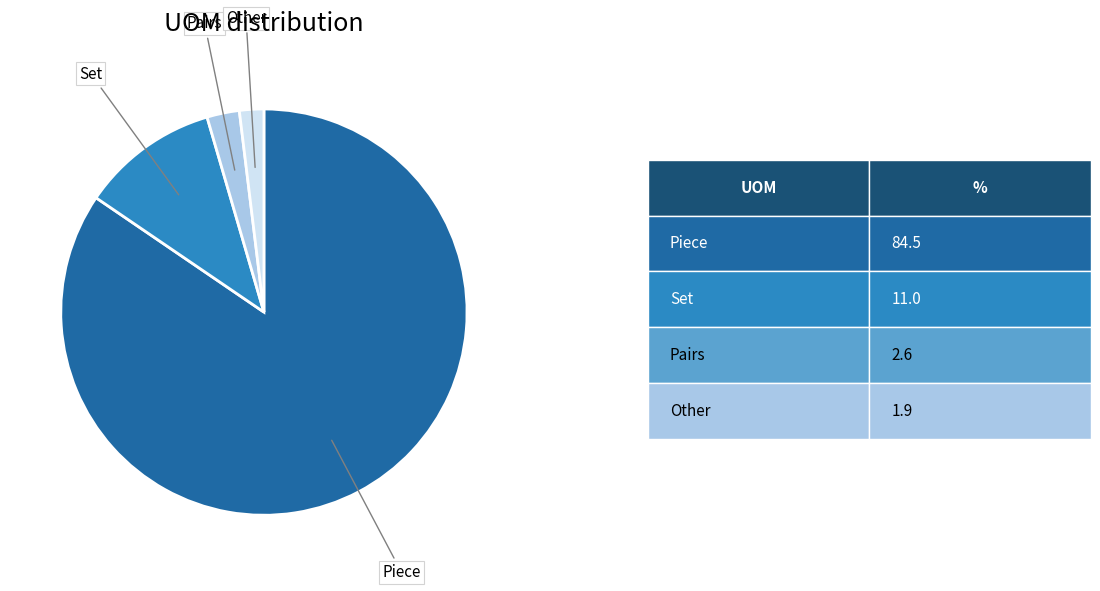

What is the ratio of the value at Piece to the value at Other?

43.7